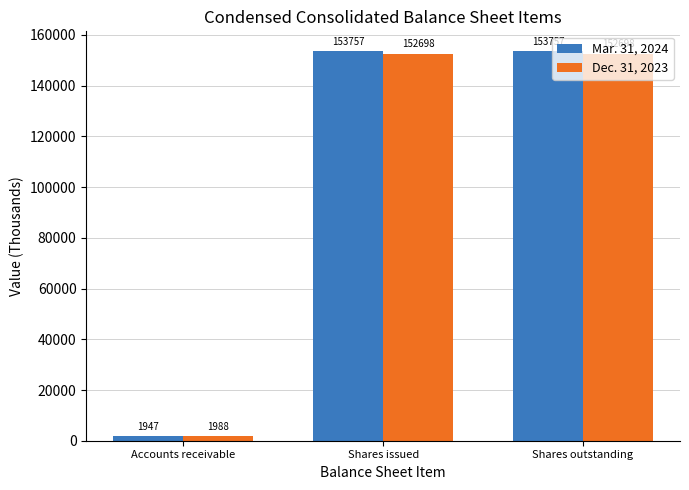

What is the value of the Mar. 31, 2024 bar at the 3rd from the left?

153757